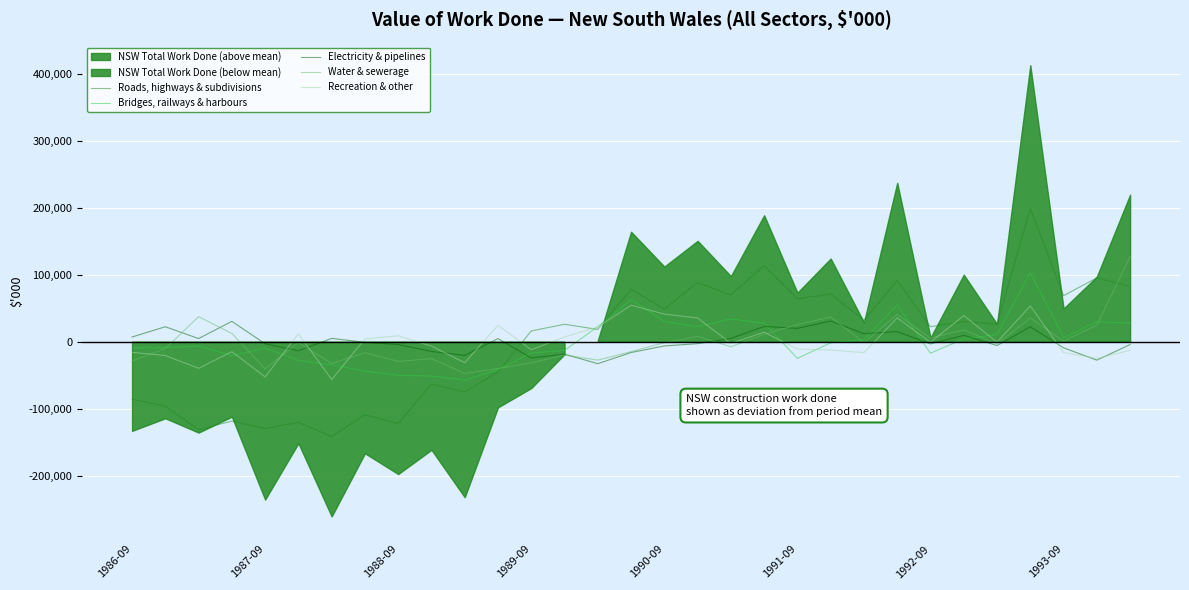

How many intersections are there between Electricity & pipelines and Water & sewerage?

9